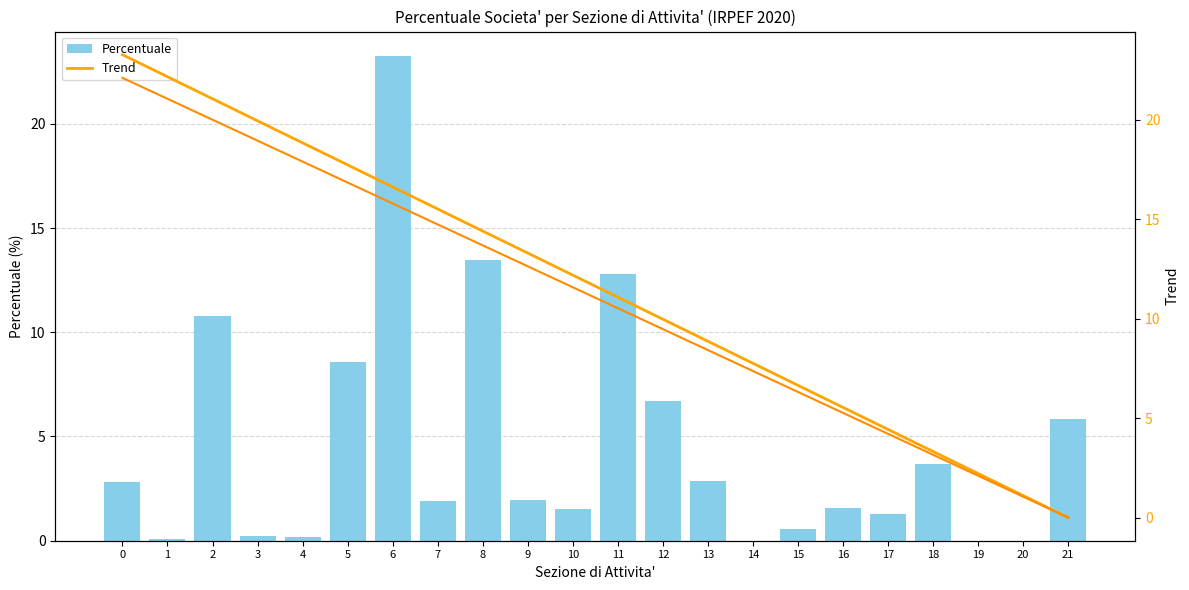

List the series in order of their peak value, highest first.

Percentuale, Trend